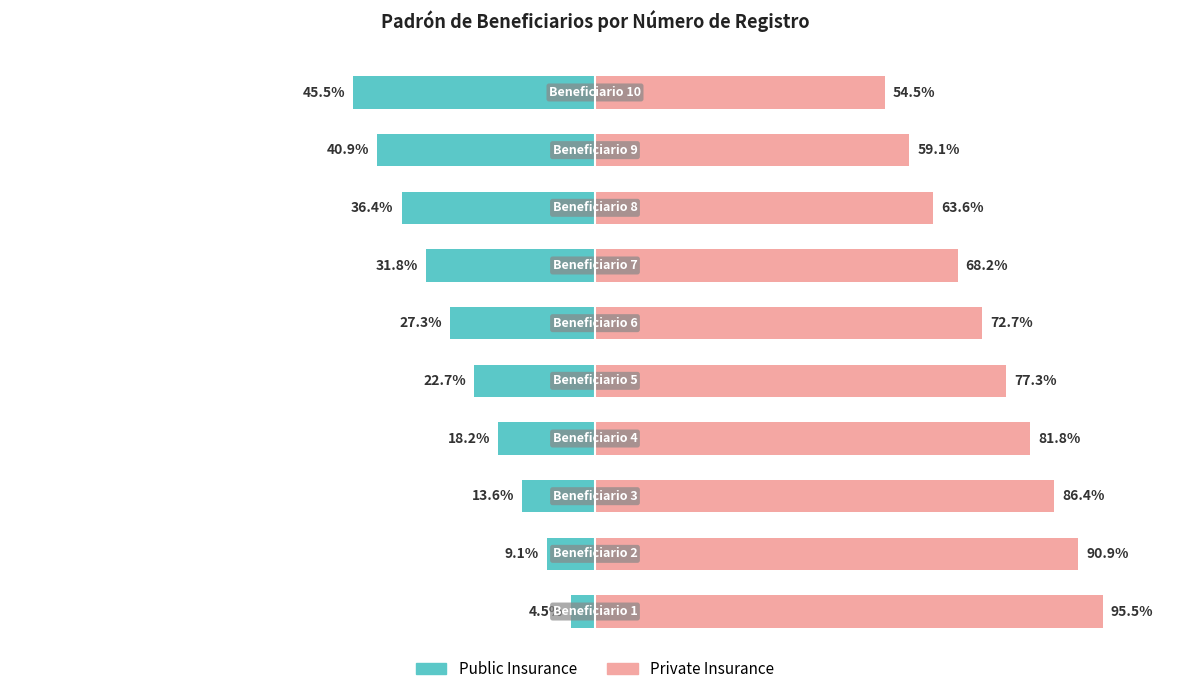

Is it true that Public Insurance equals -9.1 at 1?

True